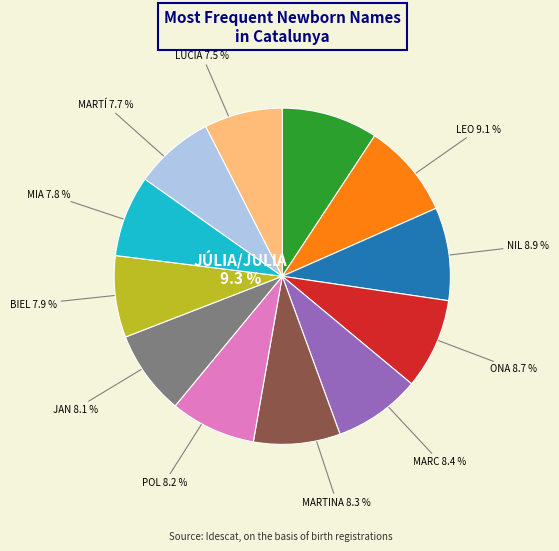

To the nearest percent, what is the combined percentage of MIA (W) and LEO (M)?

17%